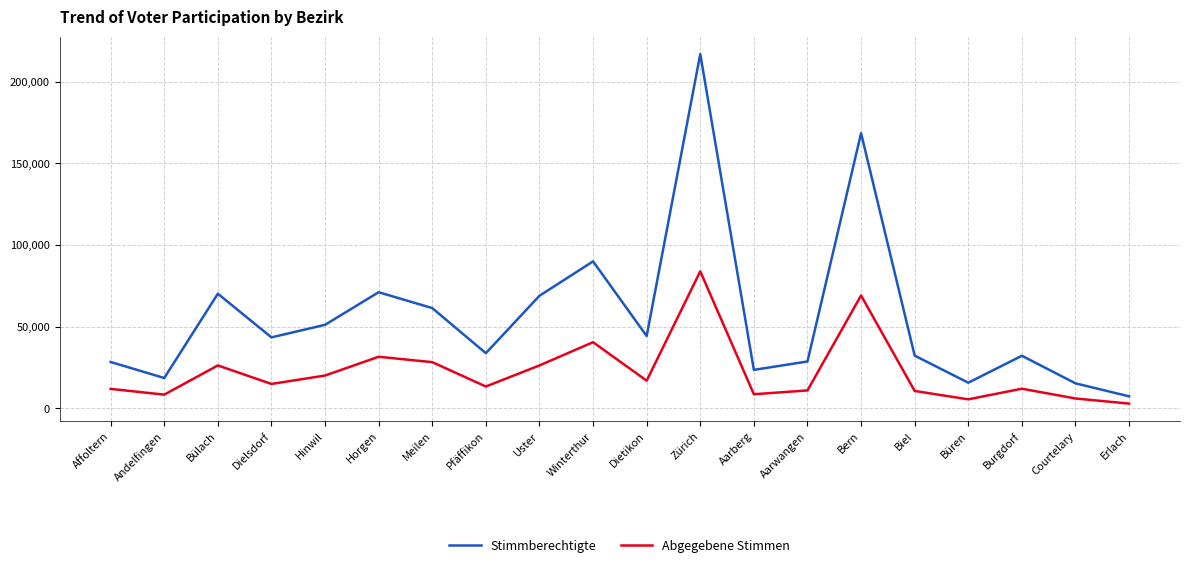

Count the number of categories in the chart.

20